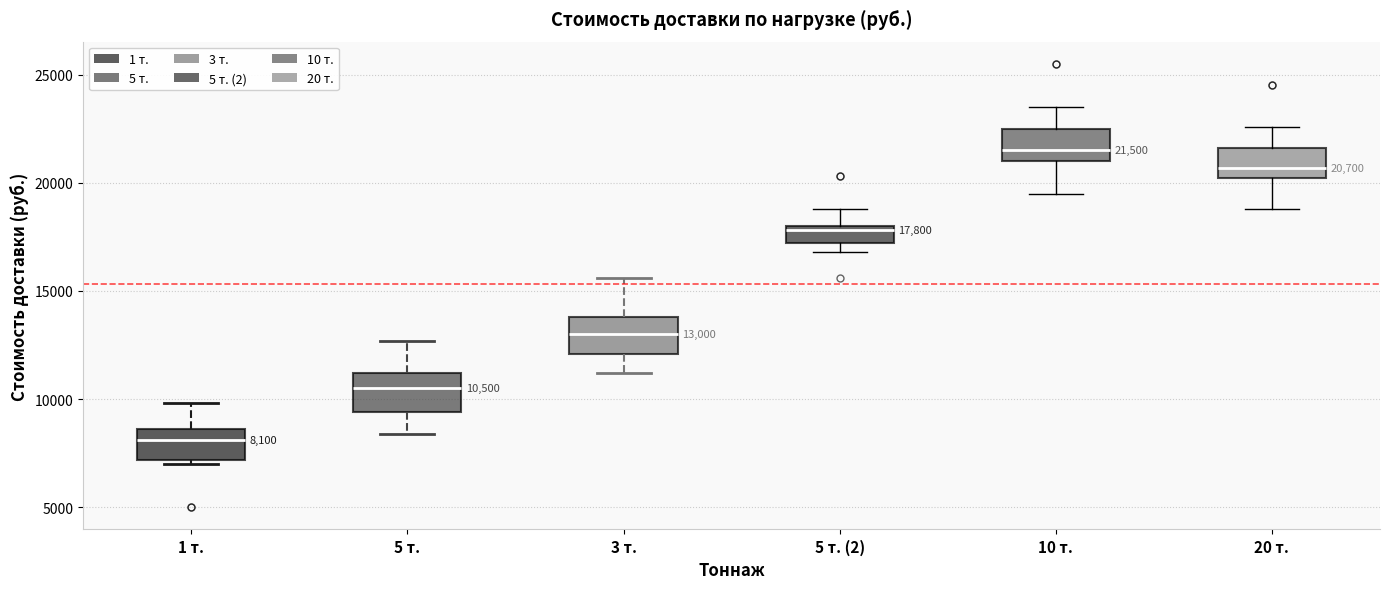

Which box's median line is the lowest?

1 т.